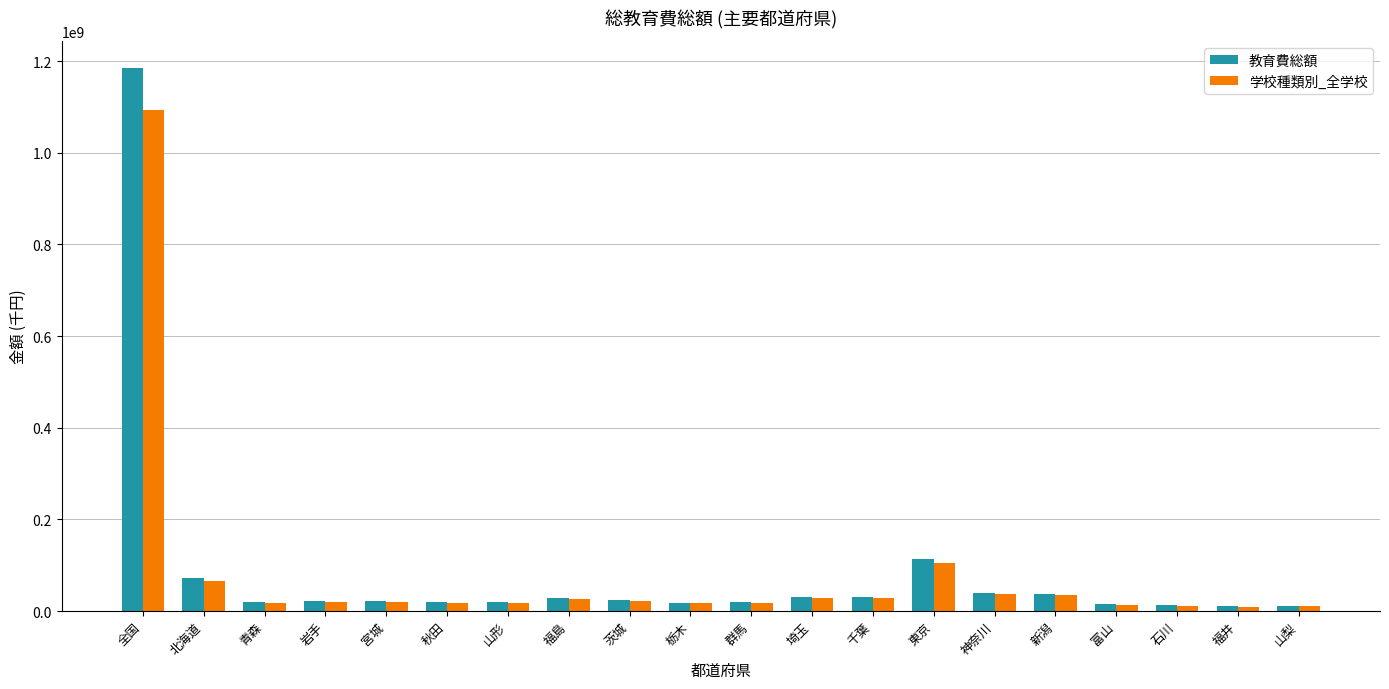

Does the chart contain any negative values?

No